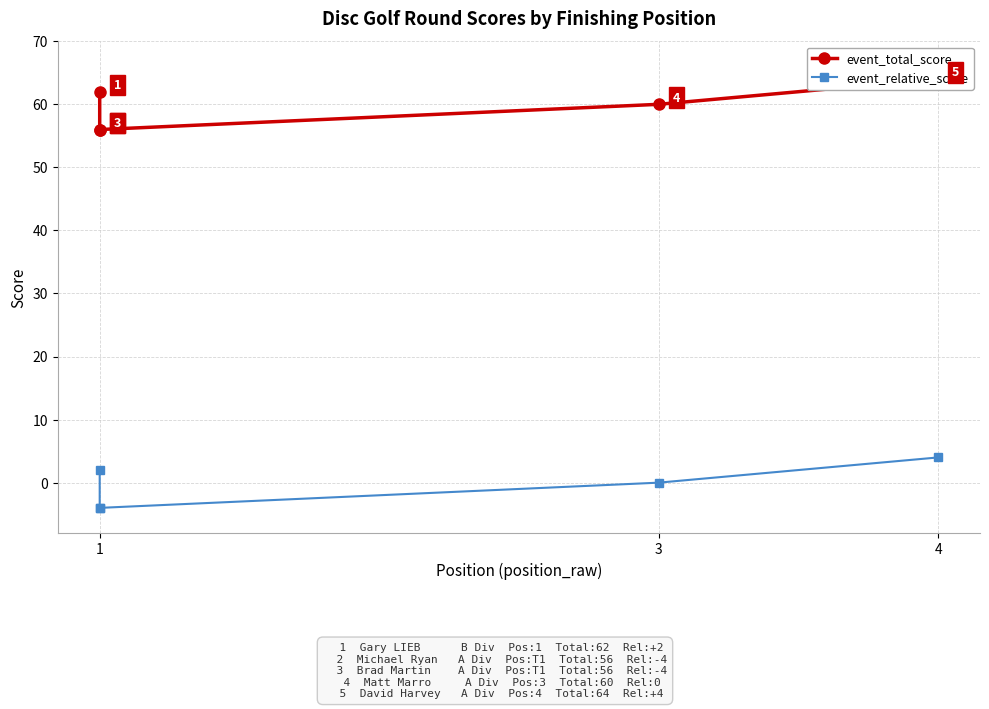

At which category is the sum across all series the highest?

4